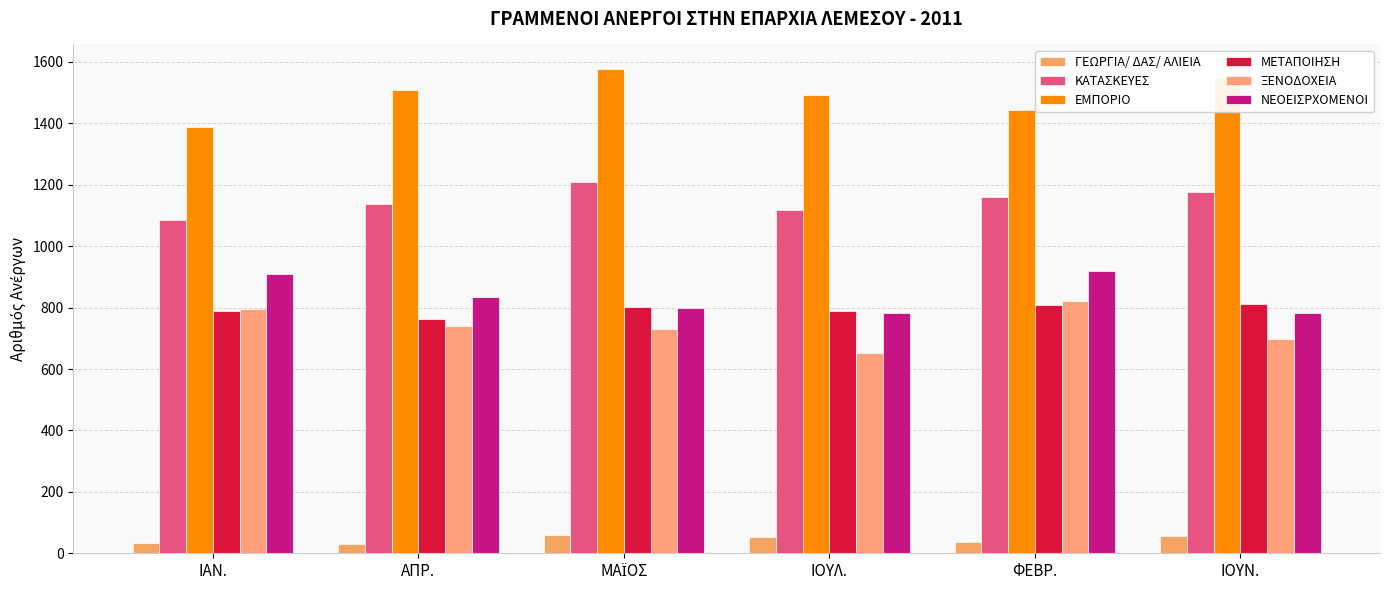

Which series has the largest range (max minus min)?

ΕΜΠΟΡΙΟ